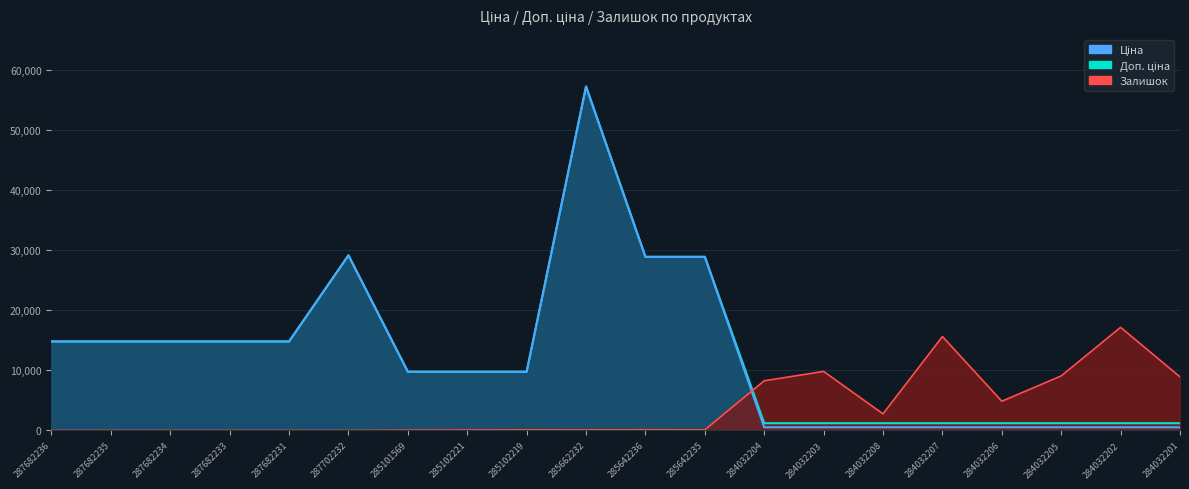

Which category has the lowest value in the Ціна series?

284032204